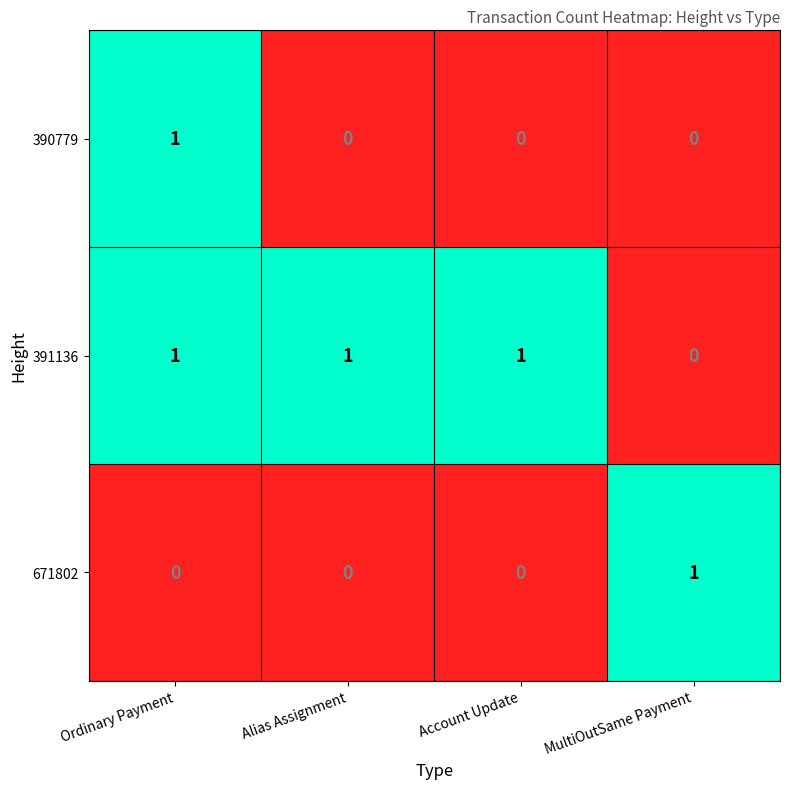

How many distinct data groups are displayed?

3